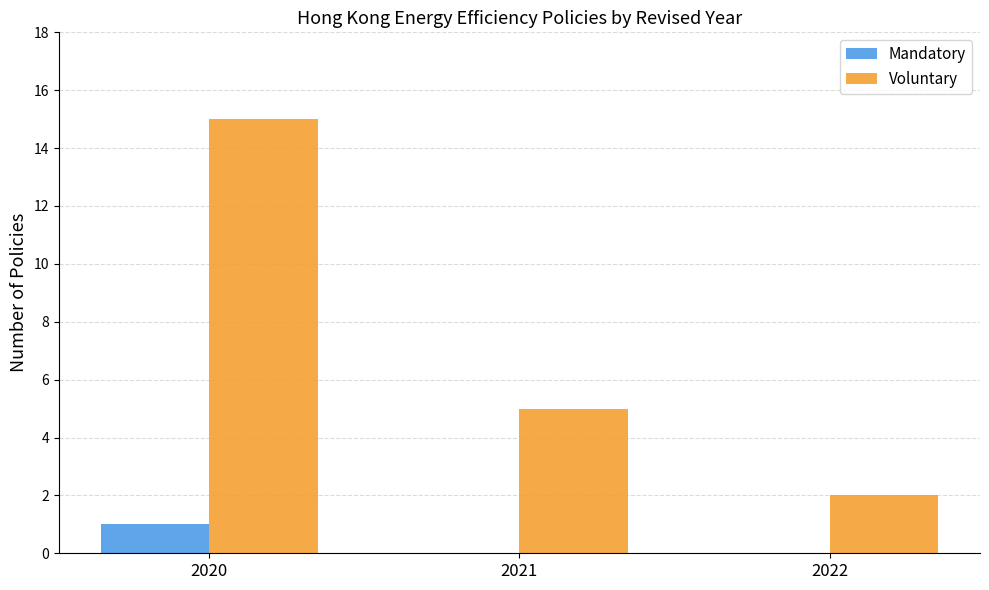

Are the bars horizontal?

No